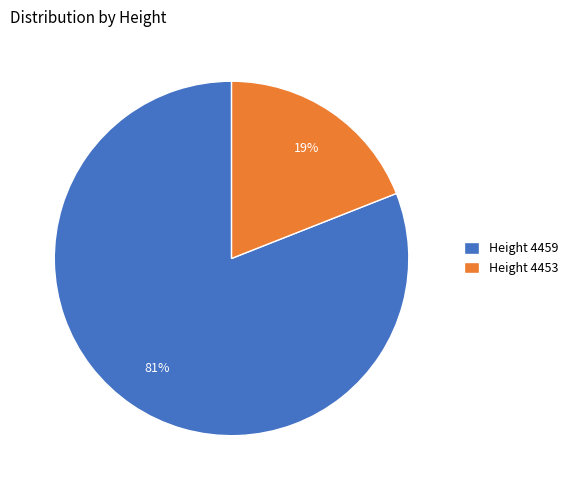

Between Height 4459 and Height 4453, which is larger?

Height 4459